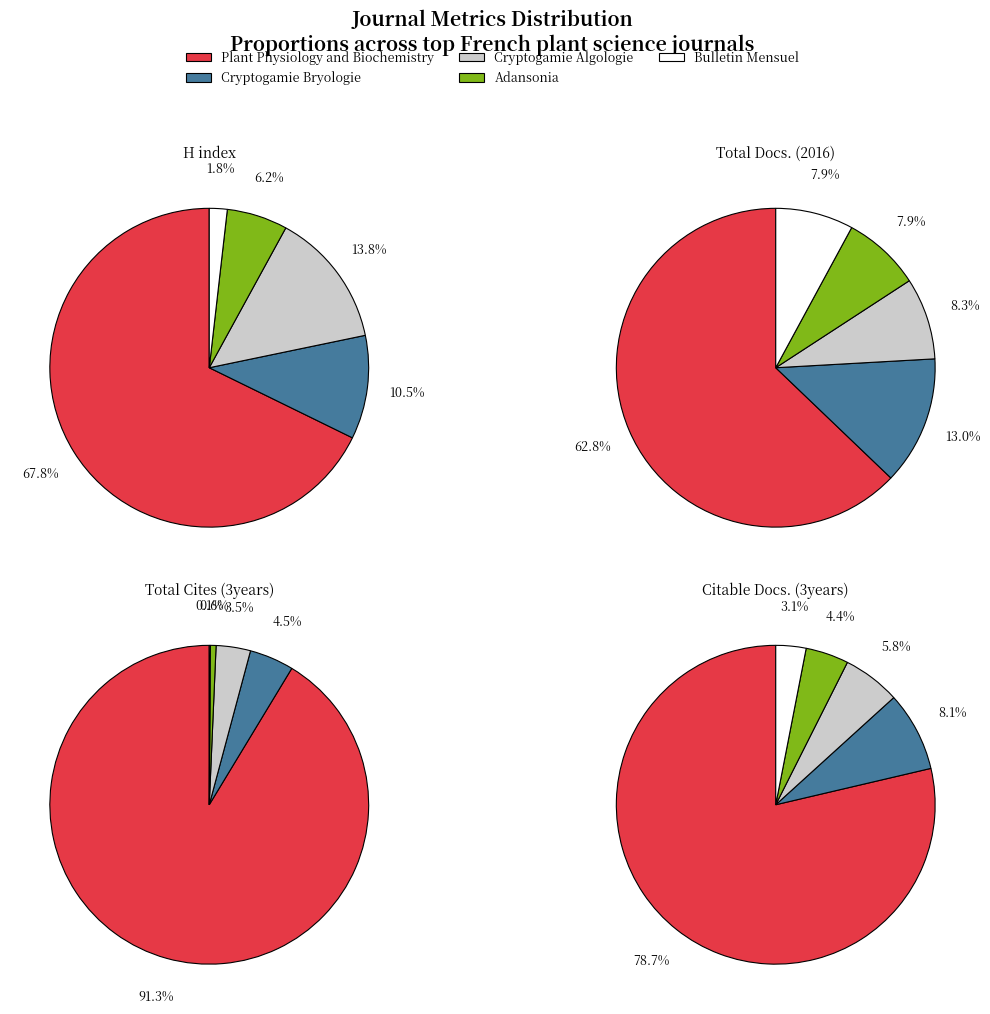

To the nearest percent, what is the difference between the Cryptogamie Algologie and Adansonia slice percentages?

3%